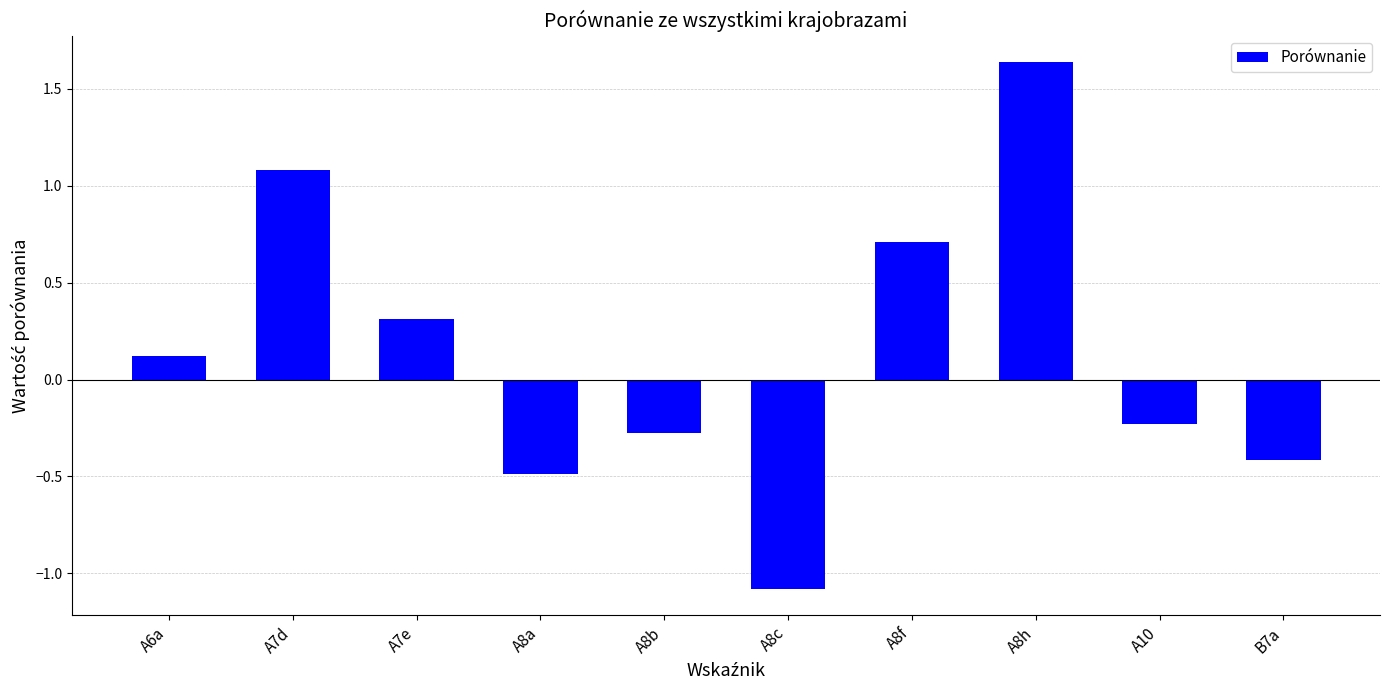

Is it true that the value at B7a is -0.6?

False